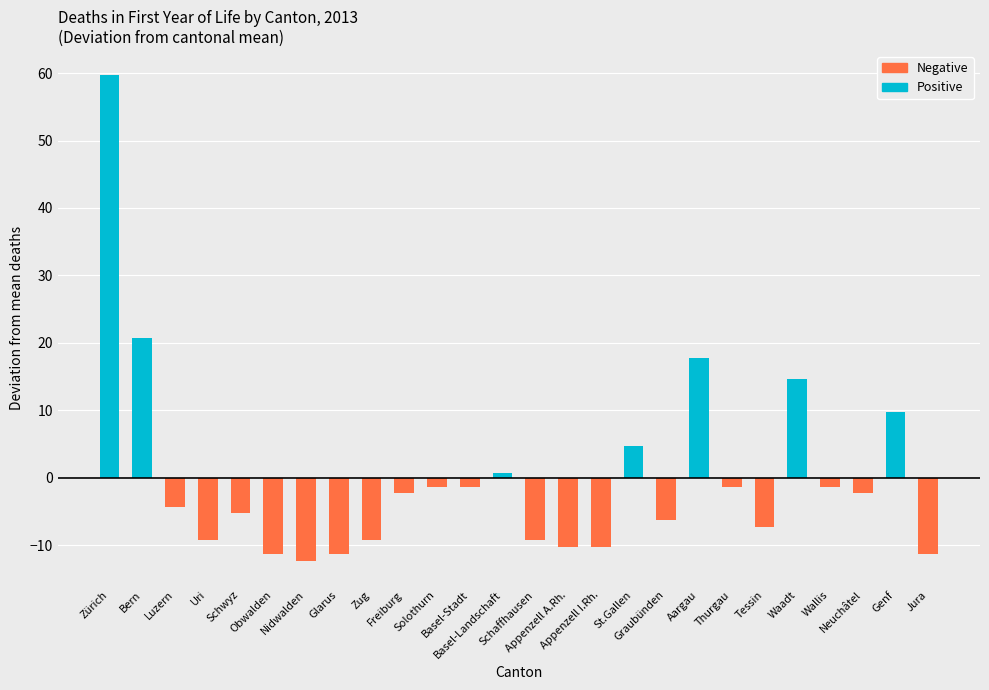

What is the label of the 23rd bar from the left?

Wallis